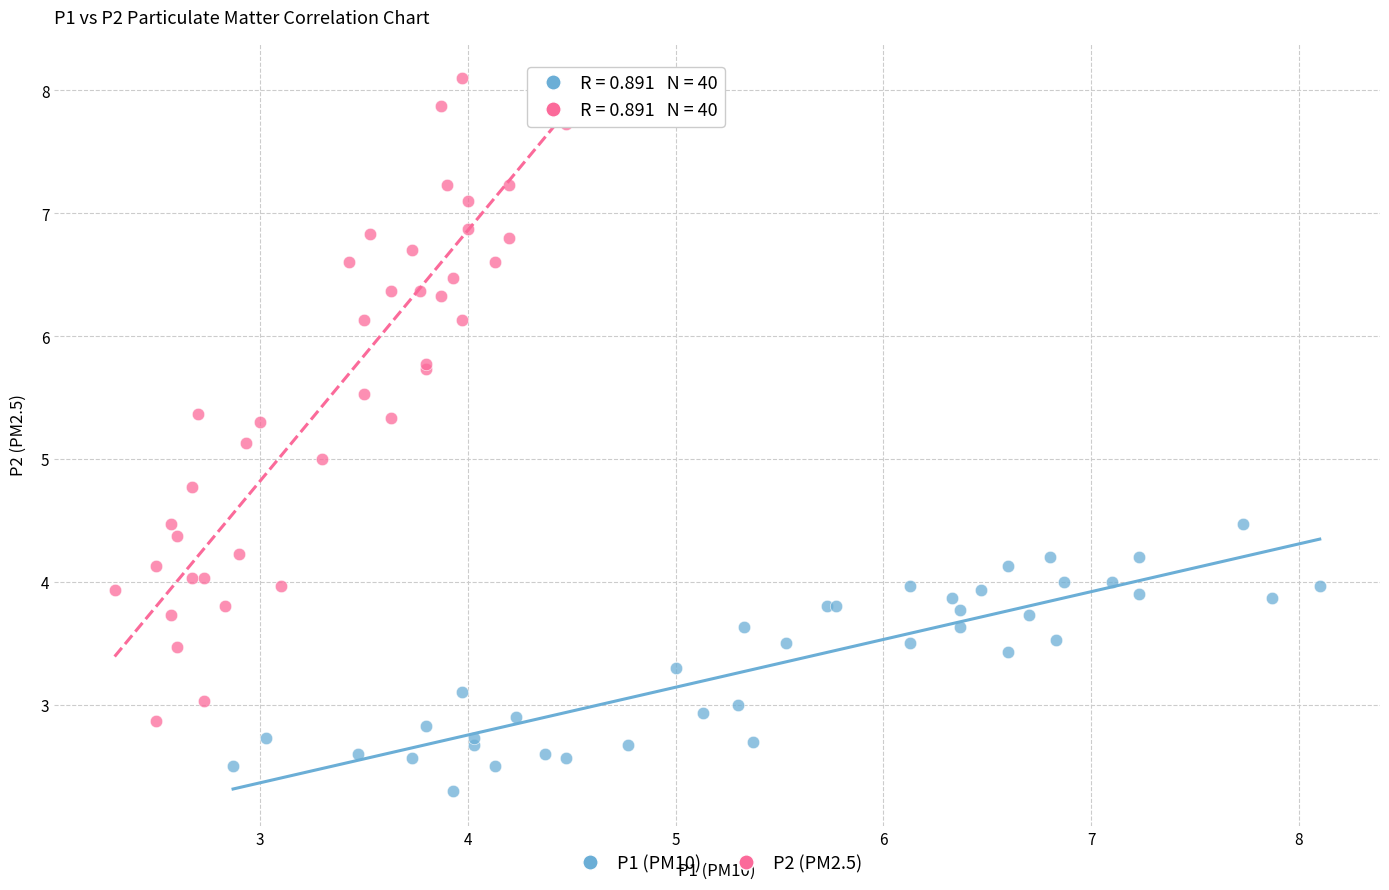

What are all the series names shown in the legend?

P1 (PM10), P2 (PM2.5)